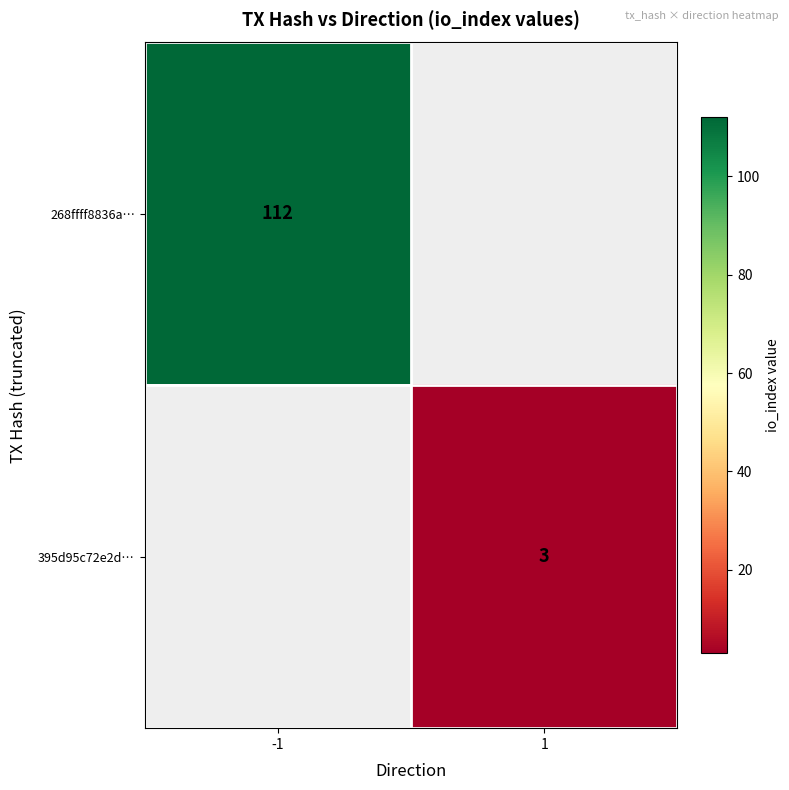

Is it true that 268ffff8836a… equals 186 at -1?

False